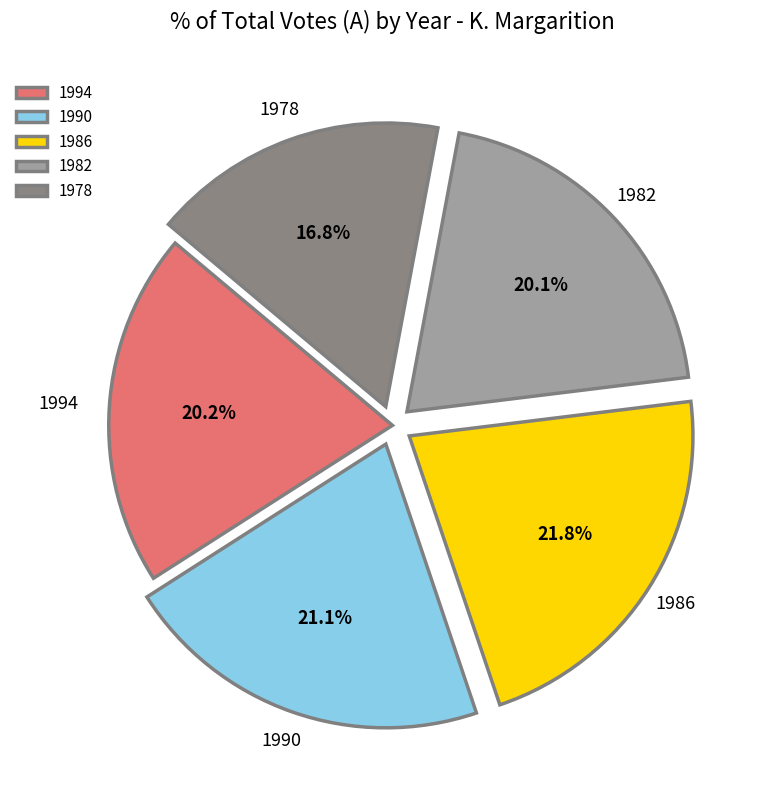

What is the largest slice in the pie chart?

1986